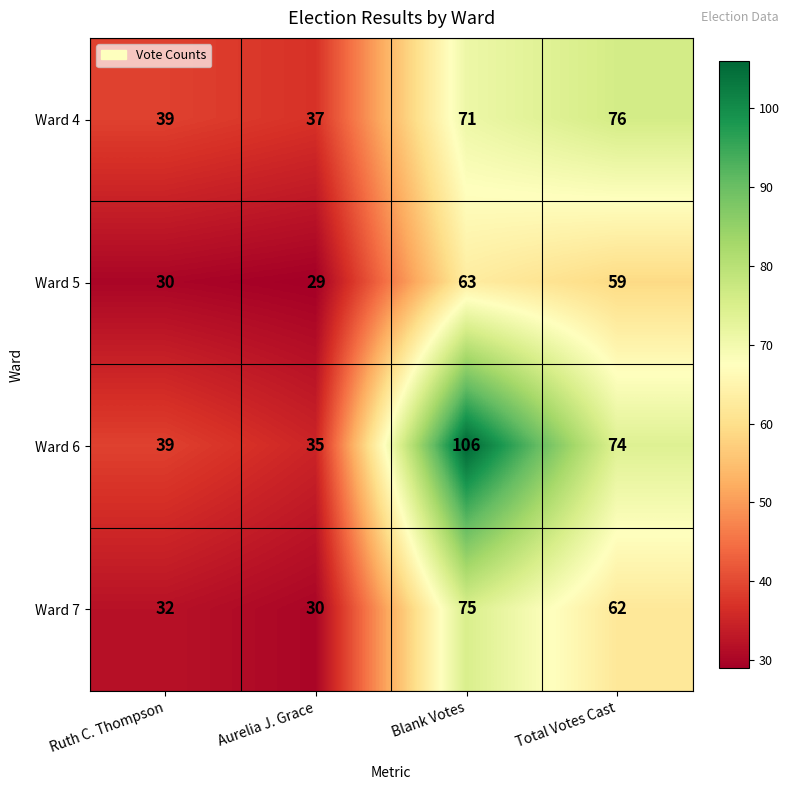

What is the total value across all series at Aurelia J. Grace?

131